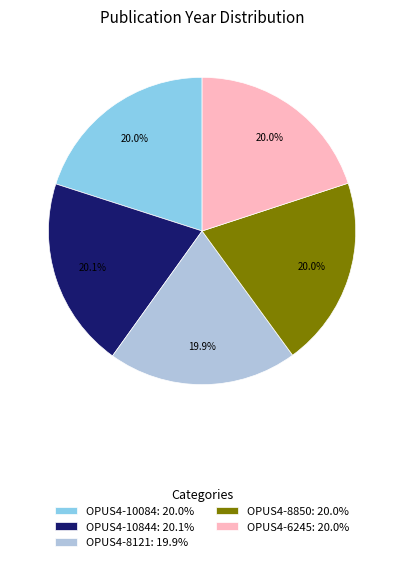

Count the number of slices in the pie.

5